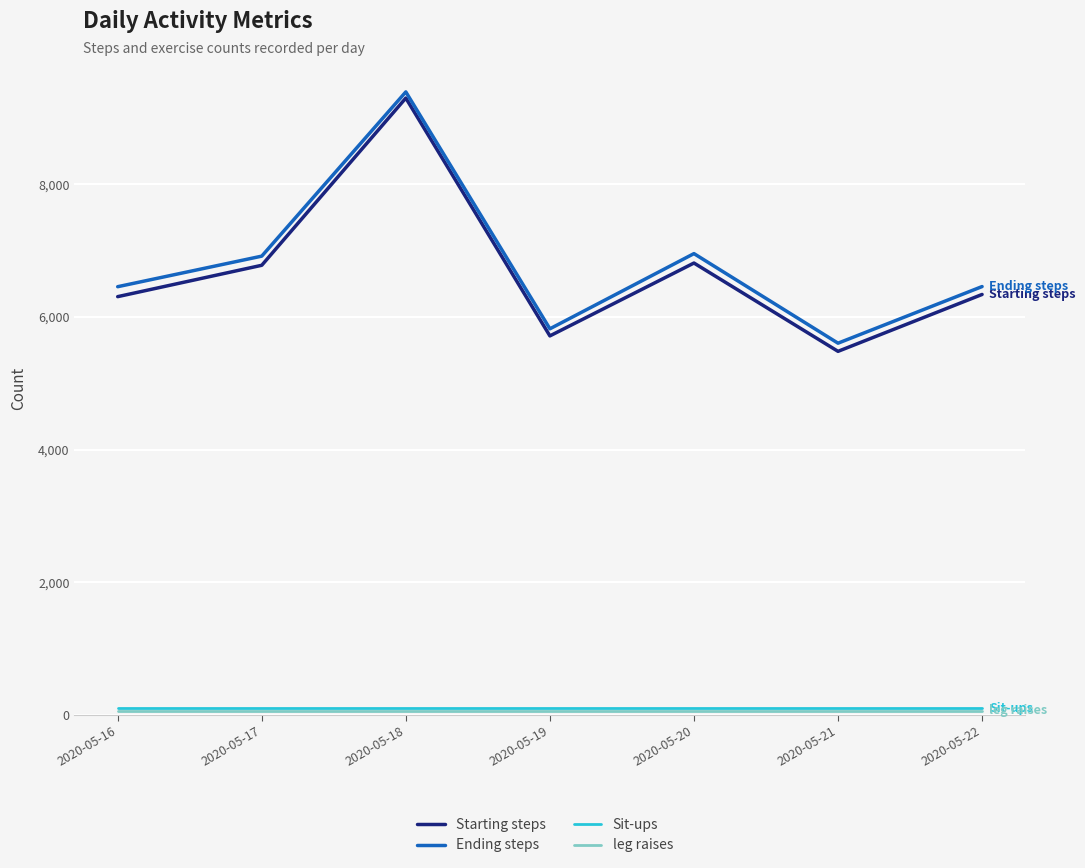

True or false: Sit-ups and Starting steps cross at least once.

False